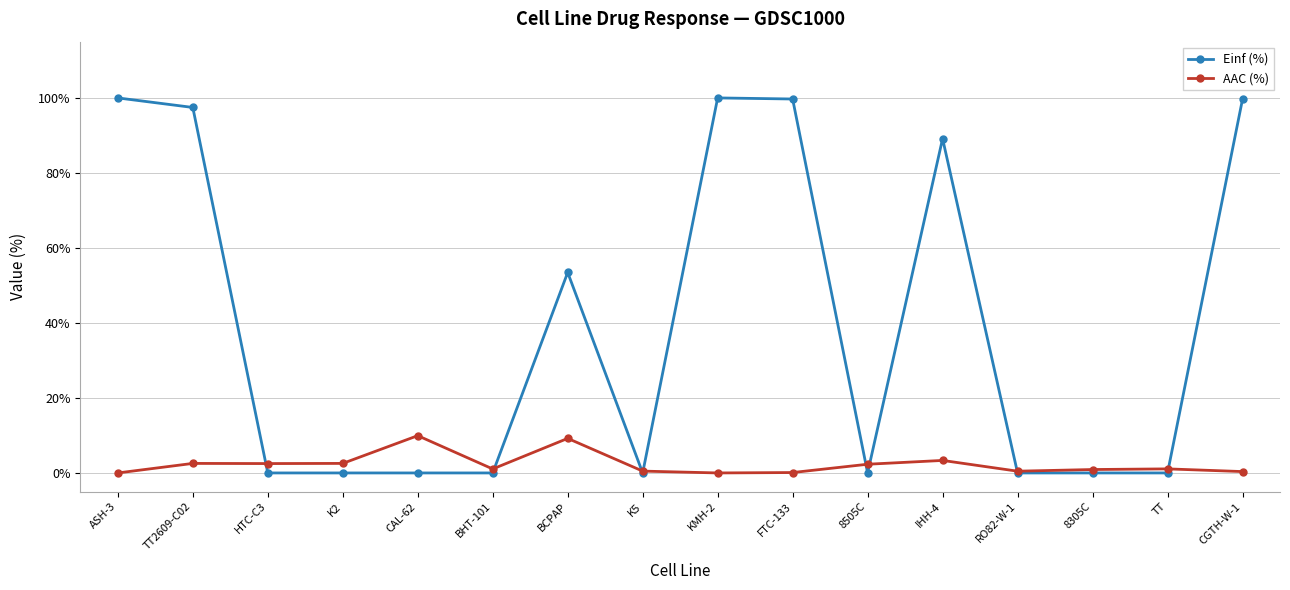

What position from the left is BCPAP?

7